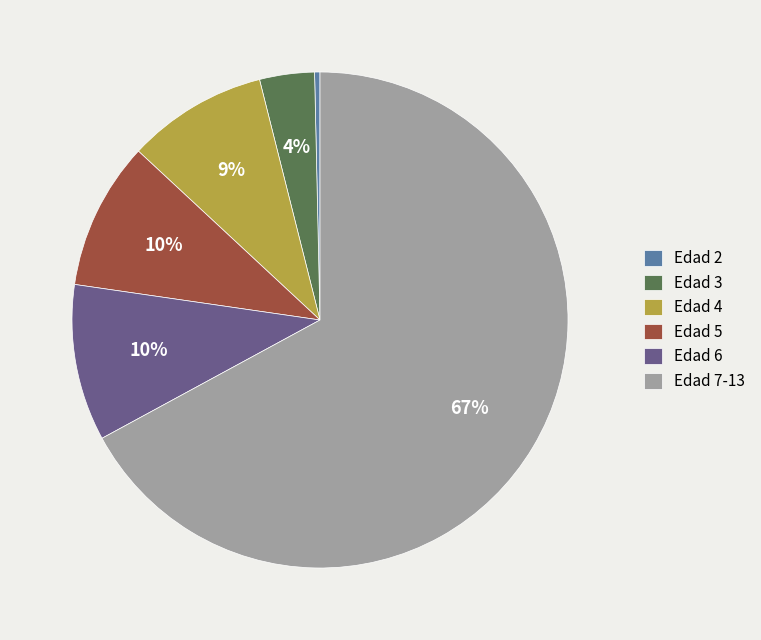

Approximately how many times larger is the value at Edad 3 compared to Edad 6?

0.4